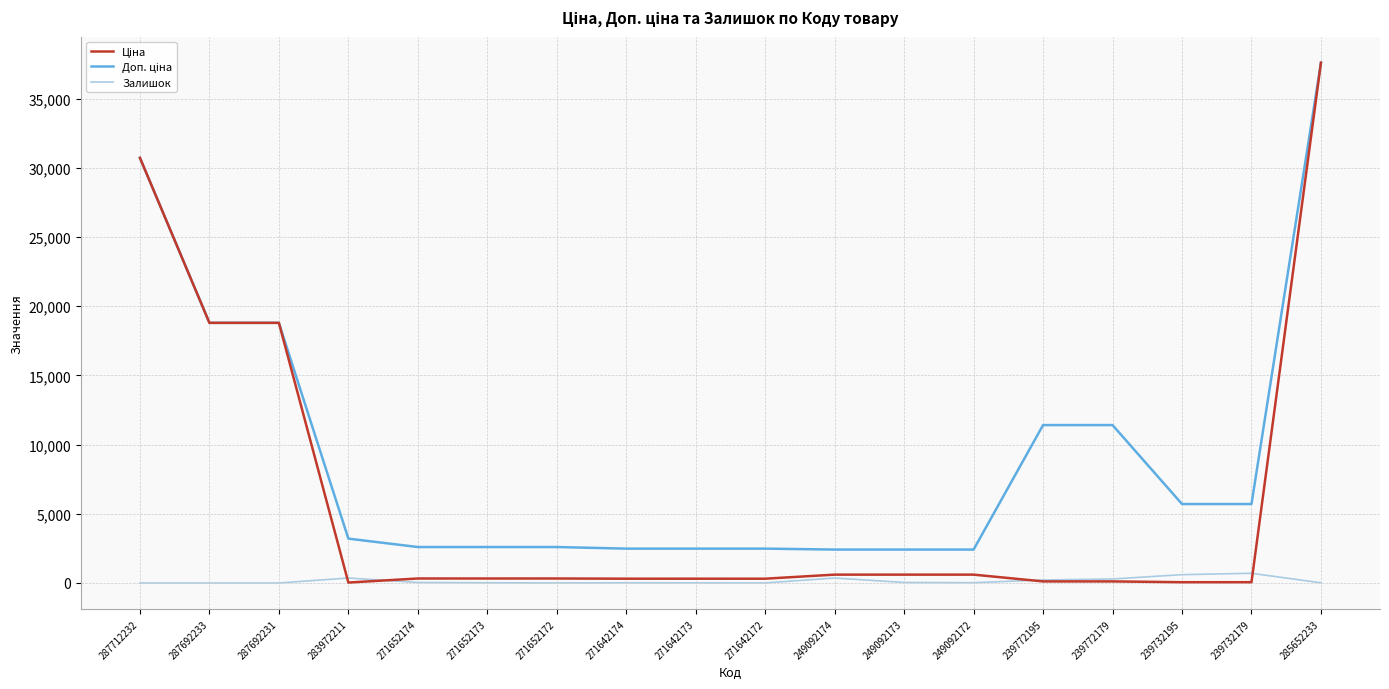

Which category has the highest value across all series?

285652233